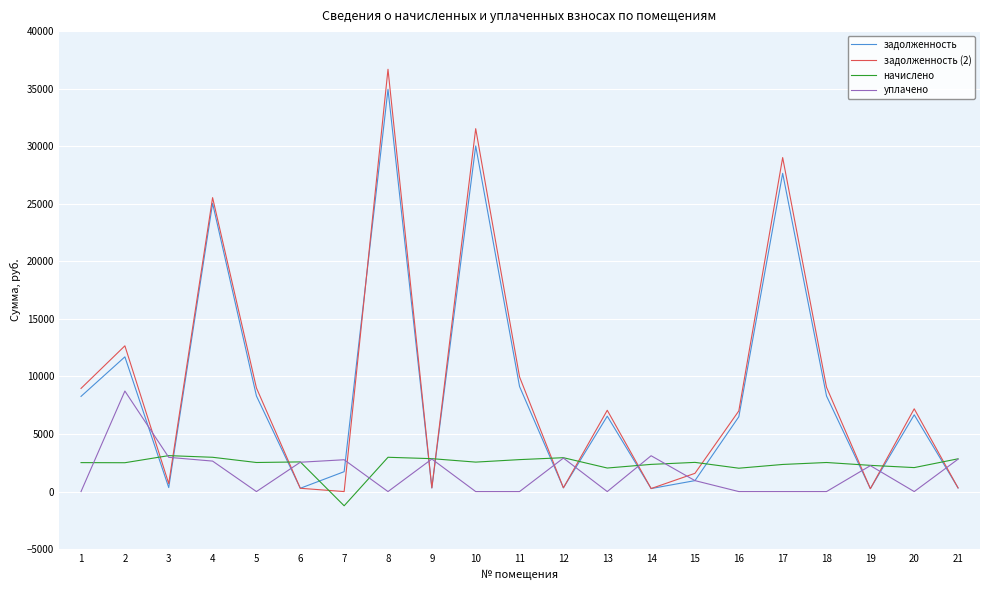

At which label is задолженность (2) closest to 18342?

2